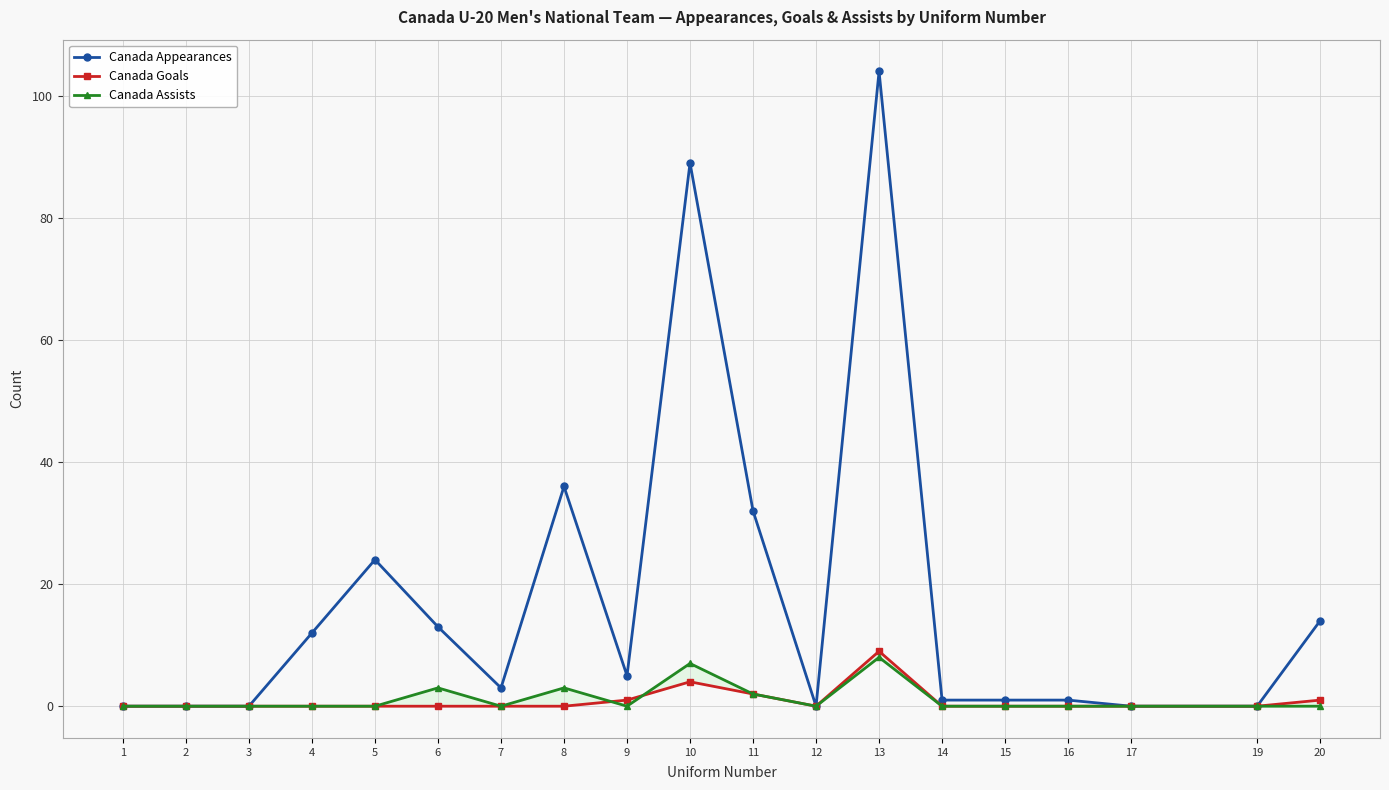

What is the difference between the Canada Appearances values at 19 and 16?

1